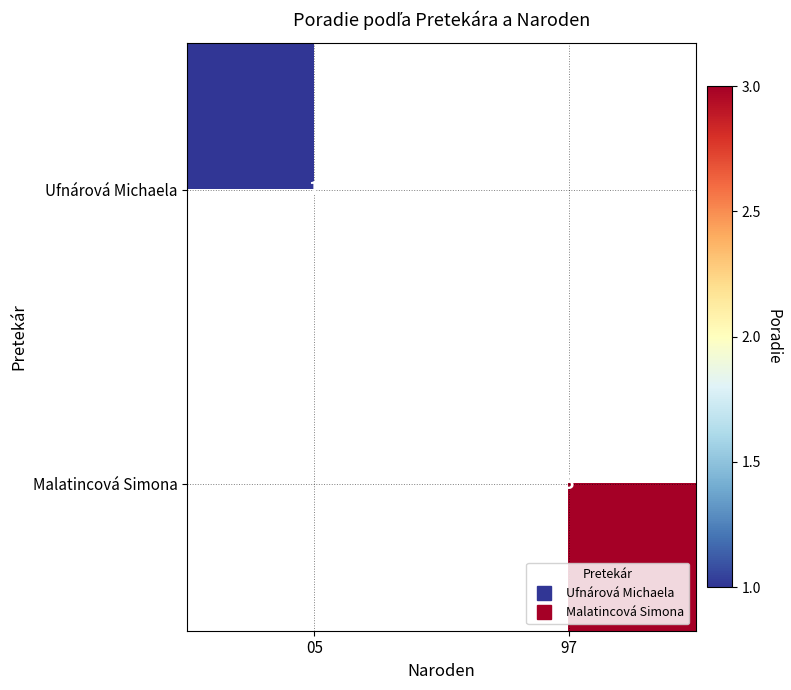

Which has a higher value, 97 or 05?

05